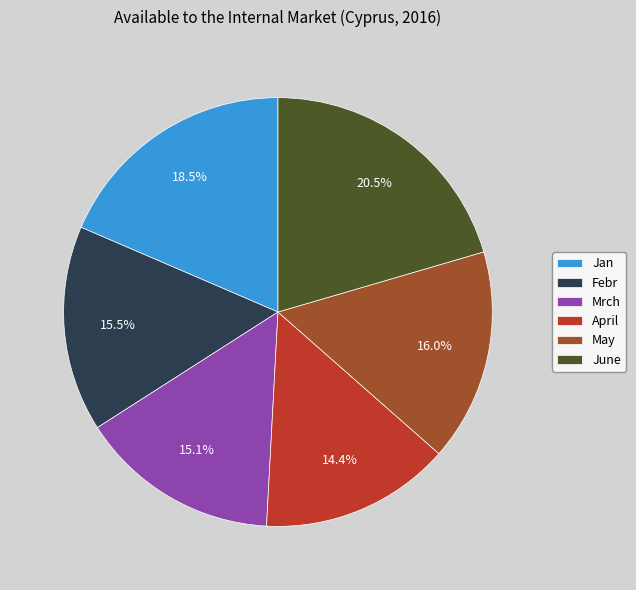

How many slices are in this pie chart?

6